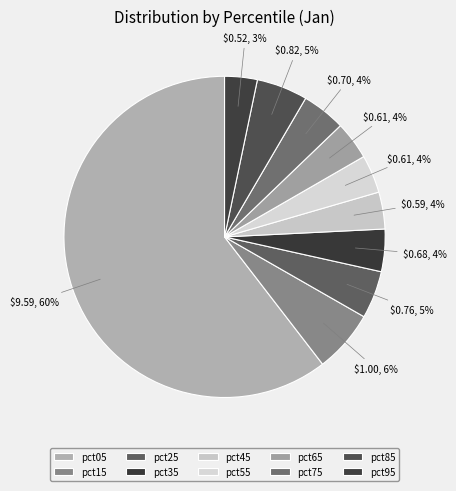

What percentage is the pct95 slice, to the nearest percent?

3%